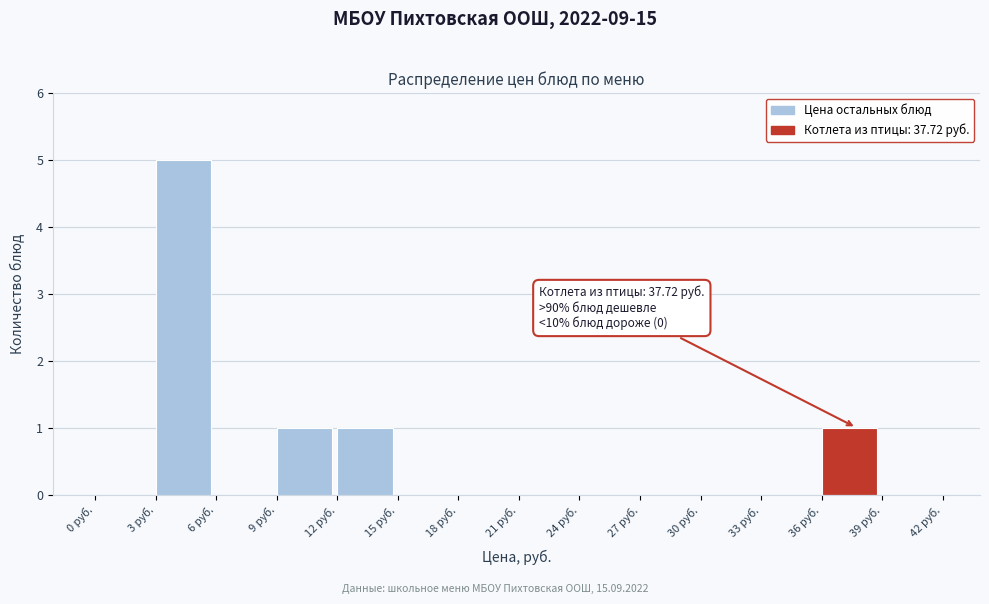

Over which range of the x-axis is the bar tallest?

3 to 6